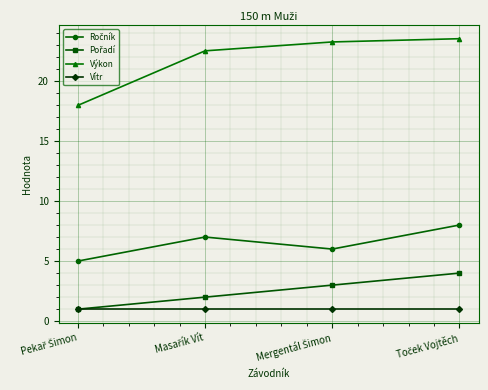

Does the chart display data point markers on the line(s)?

Yes